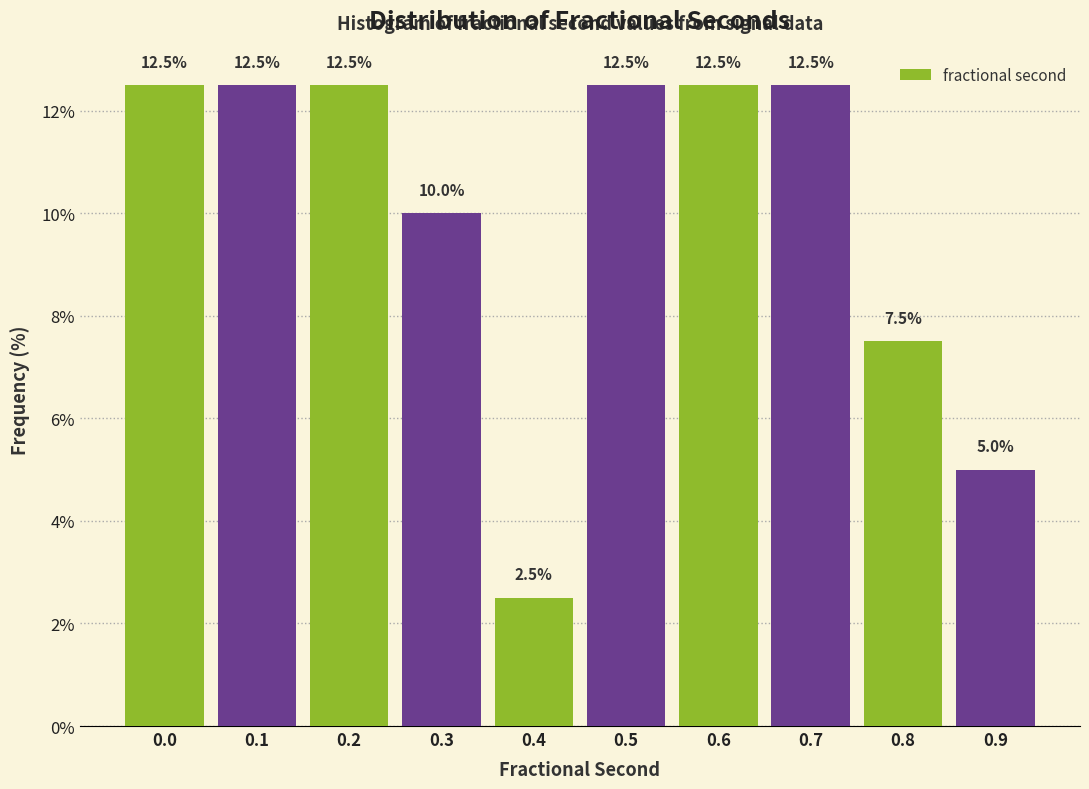

Reading left to right, transcribe all the data shown in this chart.

0.0=12.5	0.1=12.5	0.2=12.5	0.3=10.0	0.4=2.5	0.5=12.5	0.6=12.5	0.7=12.5	0.8=7.5	0.9=5.0